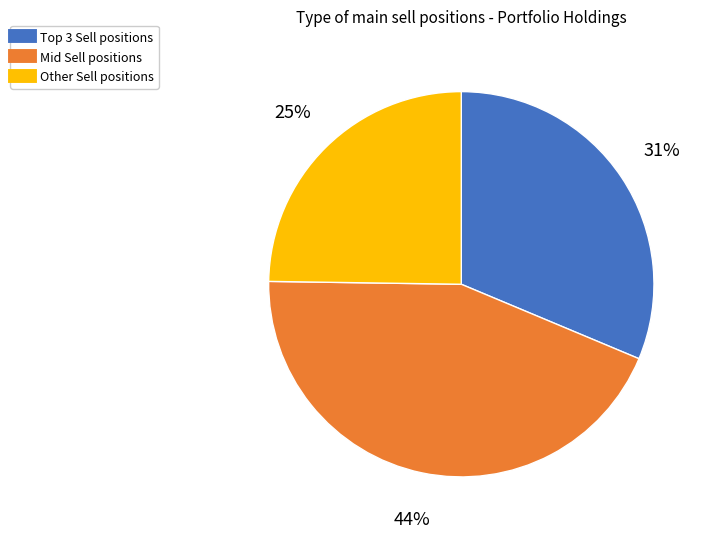

How many segments does this pie chart have?

3